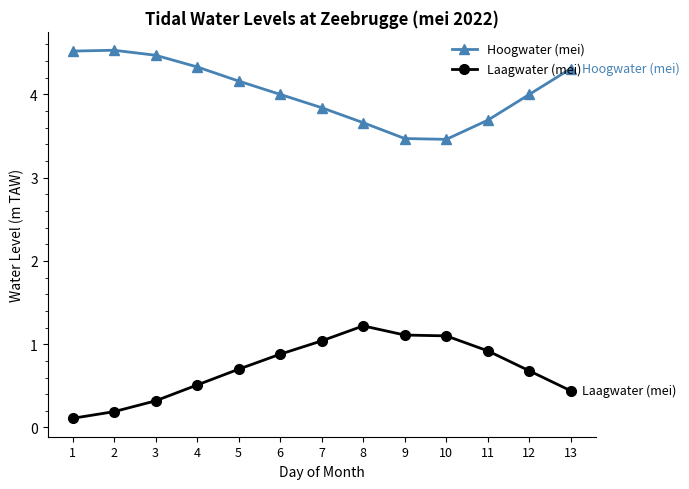

What is the maximum value shown in the chart?

4.5